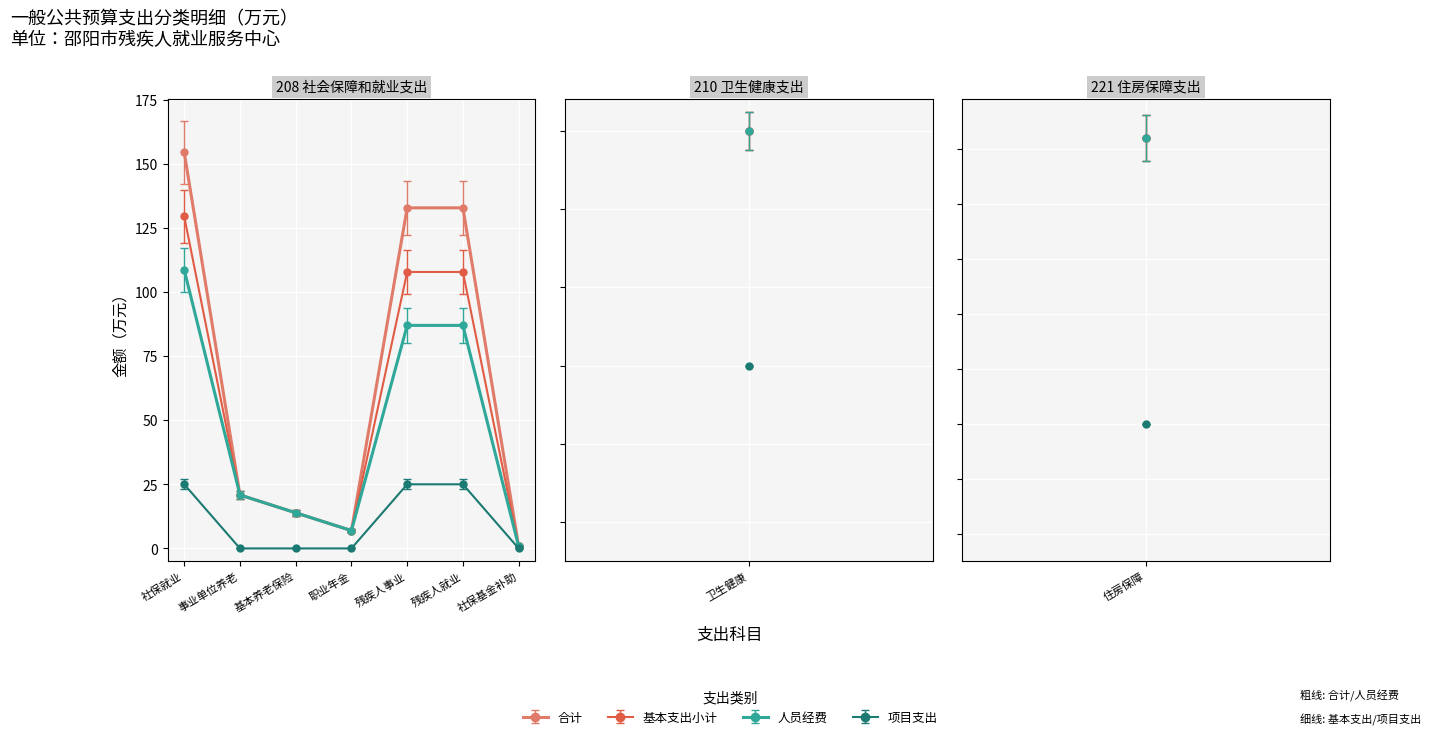

Is this an area chart (filled region under the line)?

No